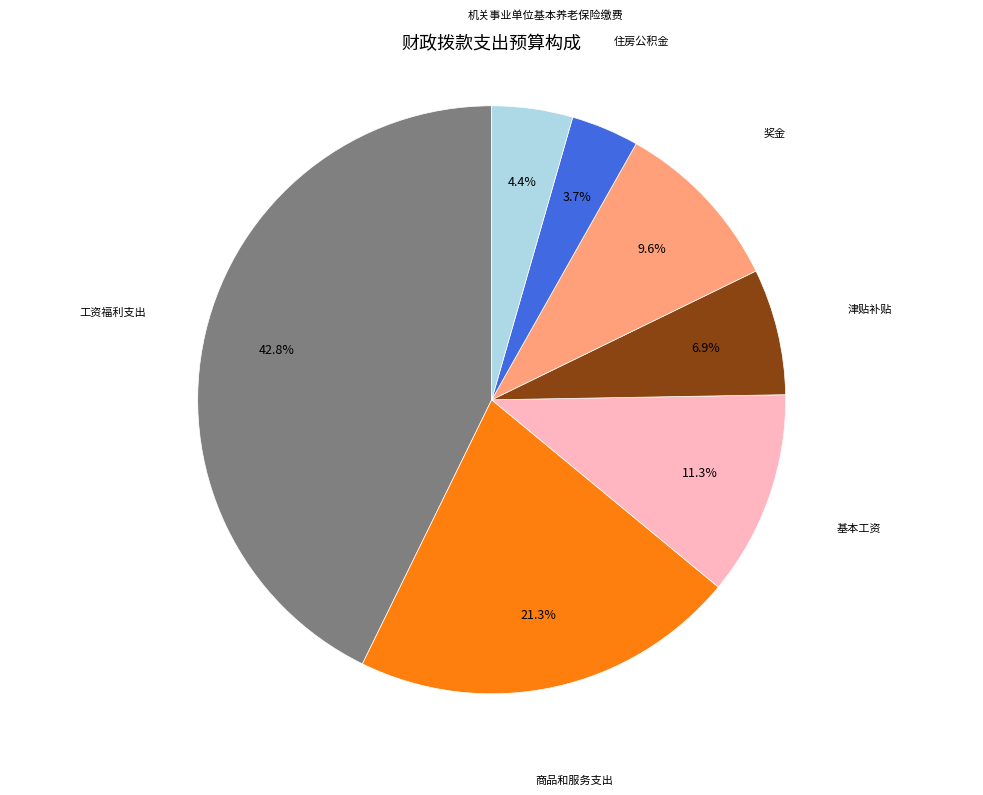

Is there any slice that represents more than half of the pie?

No